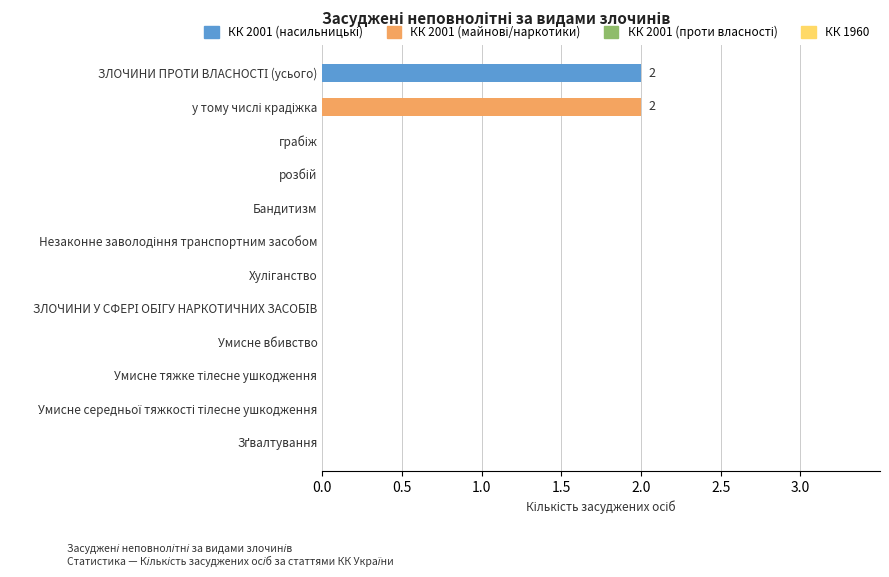

Is it true that the value at Бандитизм is 0?

True